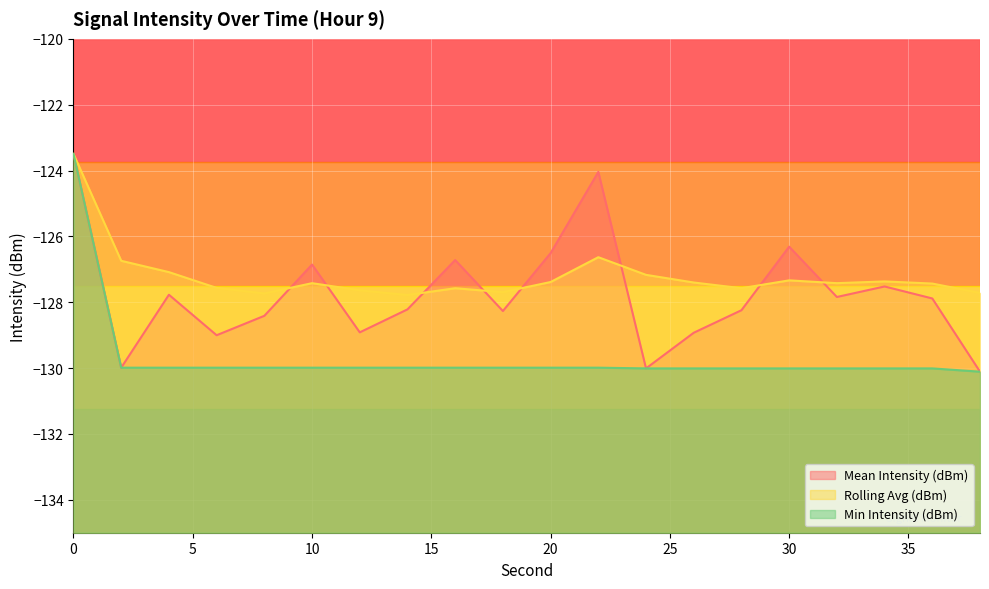

How many values in the Min Intensity (dBm) series exceed -129?

1